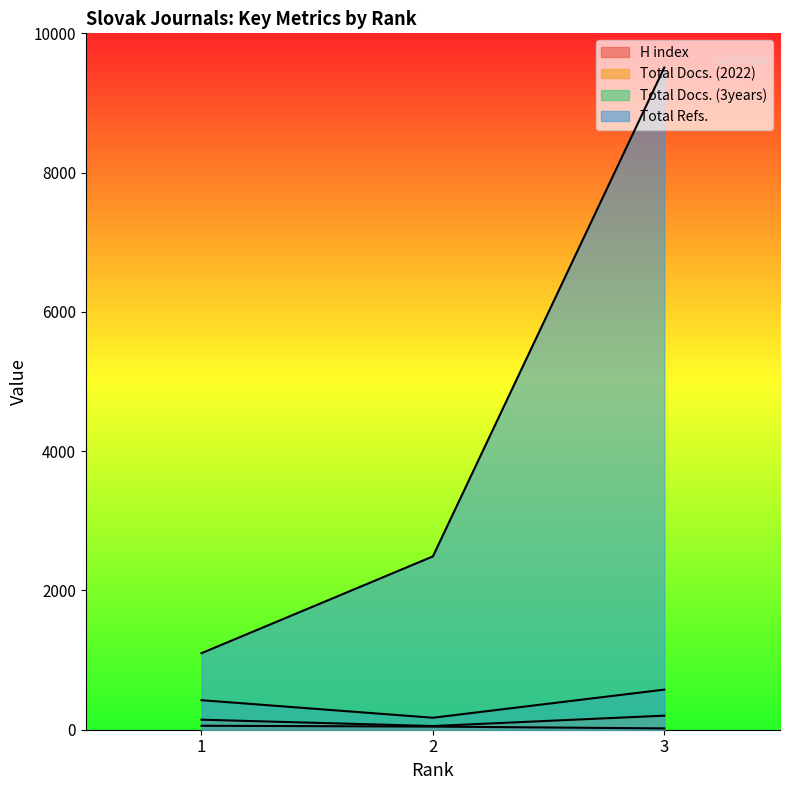

True or false: Total Refs. has a value of 6648 at 3.

False